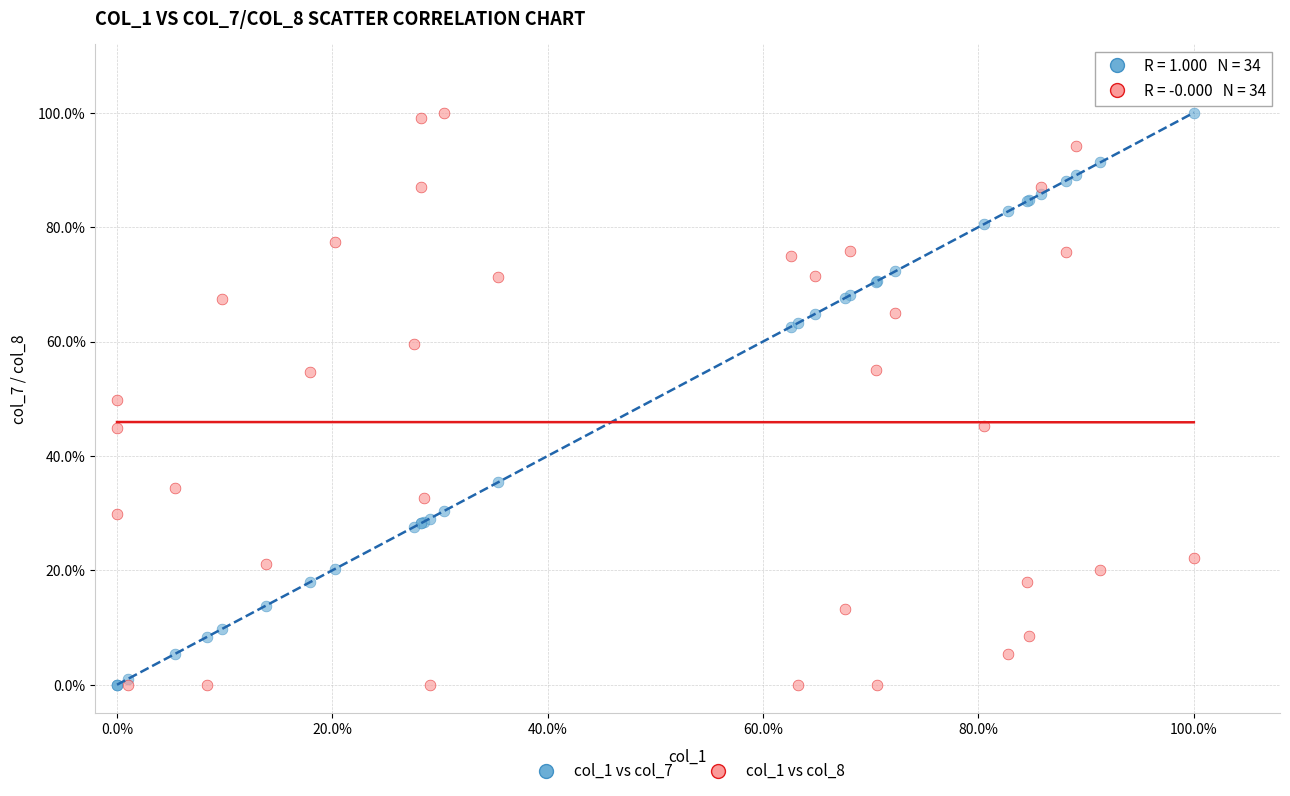

What are all the series names shown in the legend?

col_1 vs col_7, col_1 vs col_8